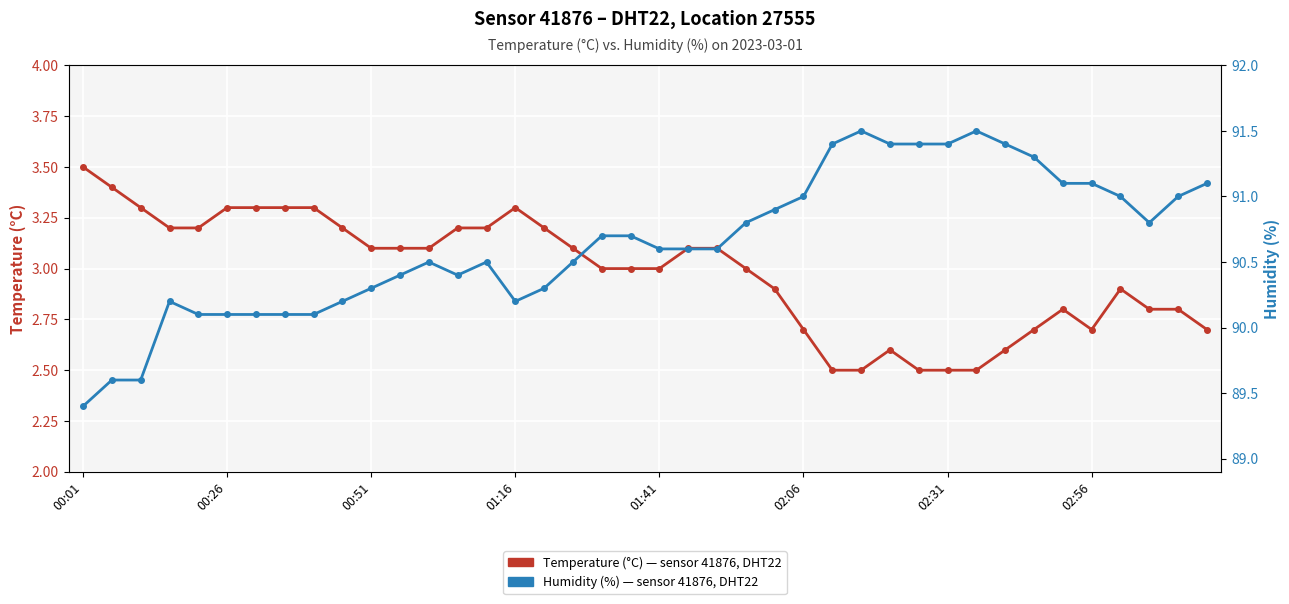

True or false: Temperature (°C) has more than 1 points higher than both neighbors.

True